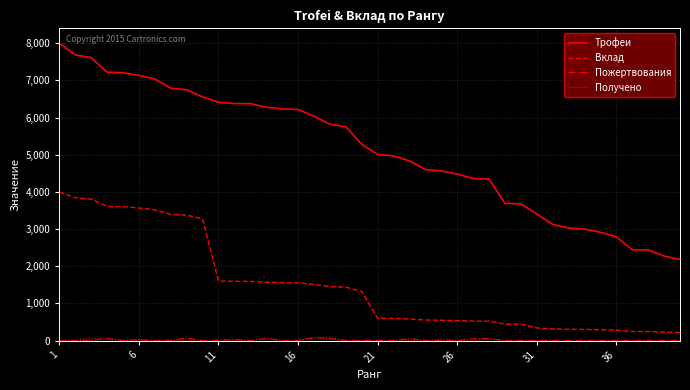

True or false: Получено has more than 2 interior local peaks.

True